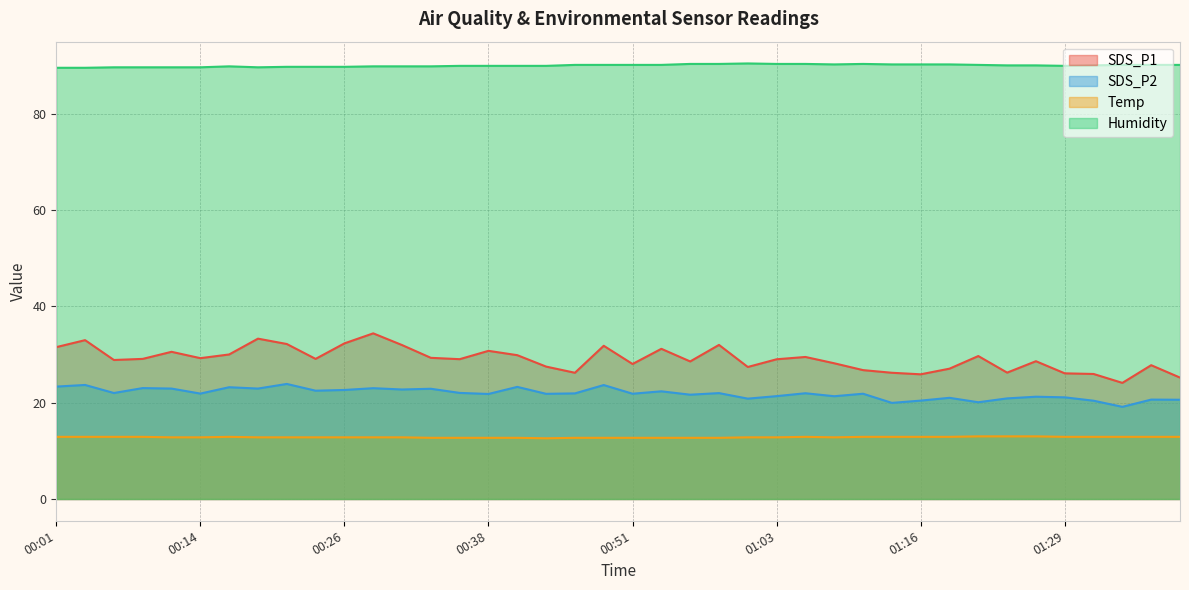

The value of SDS_P1 at 01:00 is 7.8. True or false?

False